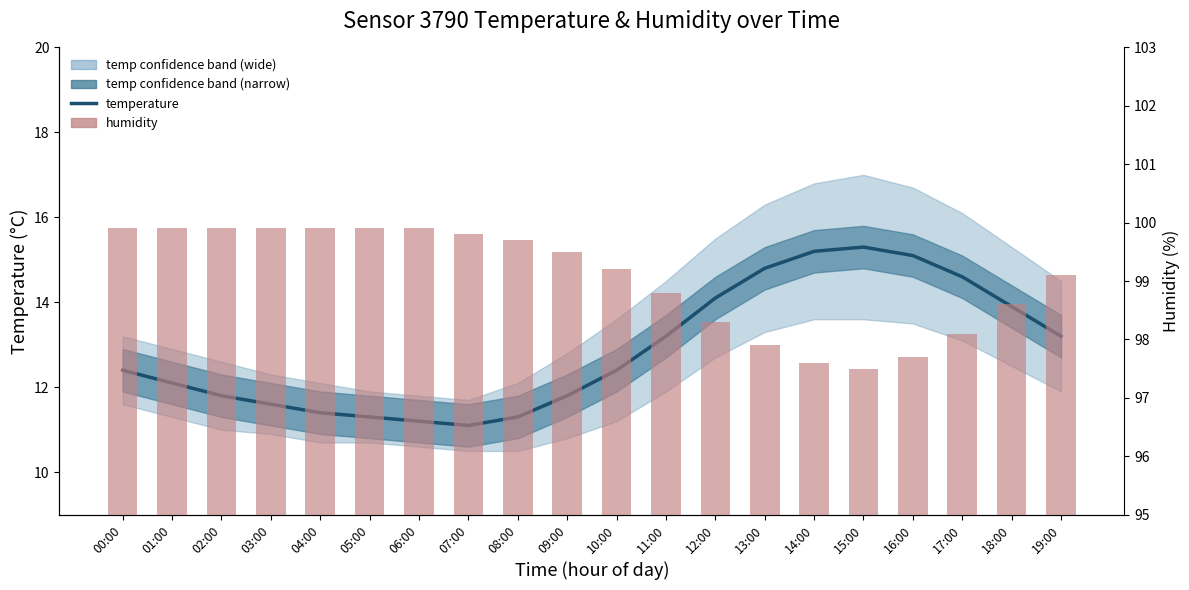

List the series in order of their overall mean, lowest first.

temperature, humidity